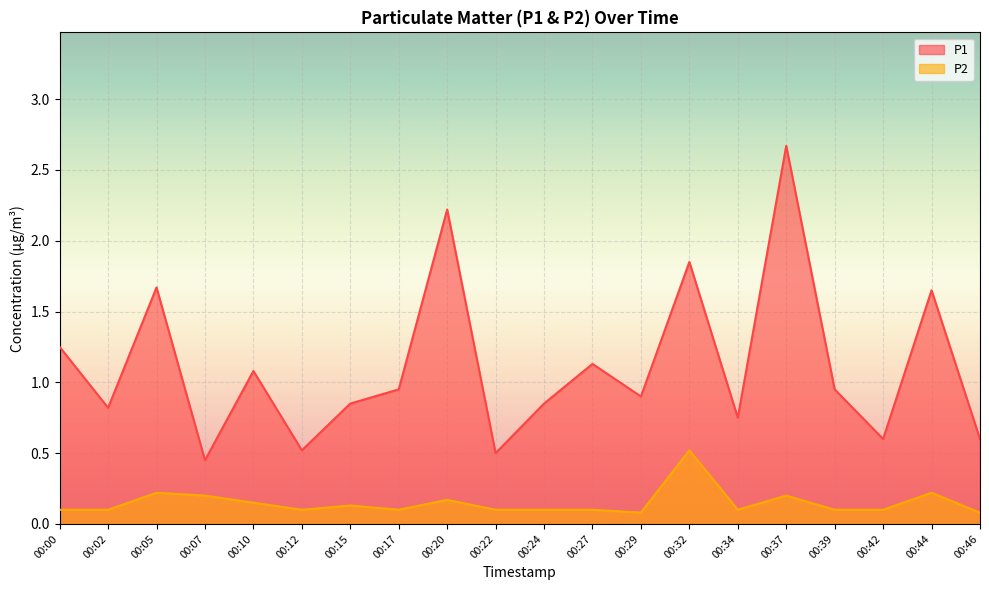

Which category has the highest value across all series?

00:37